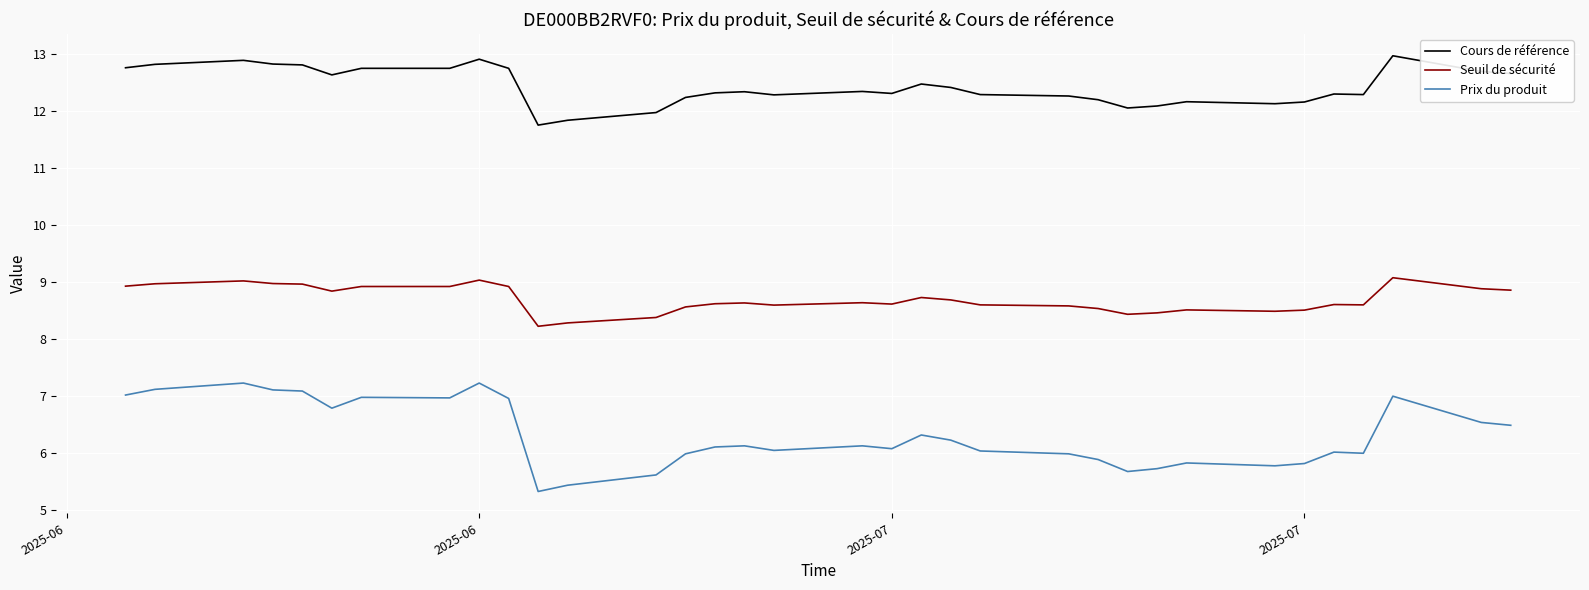

Is the value of Cours de référence at 6 greater than the value of Seuil de sécurité at 25?

Yes